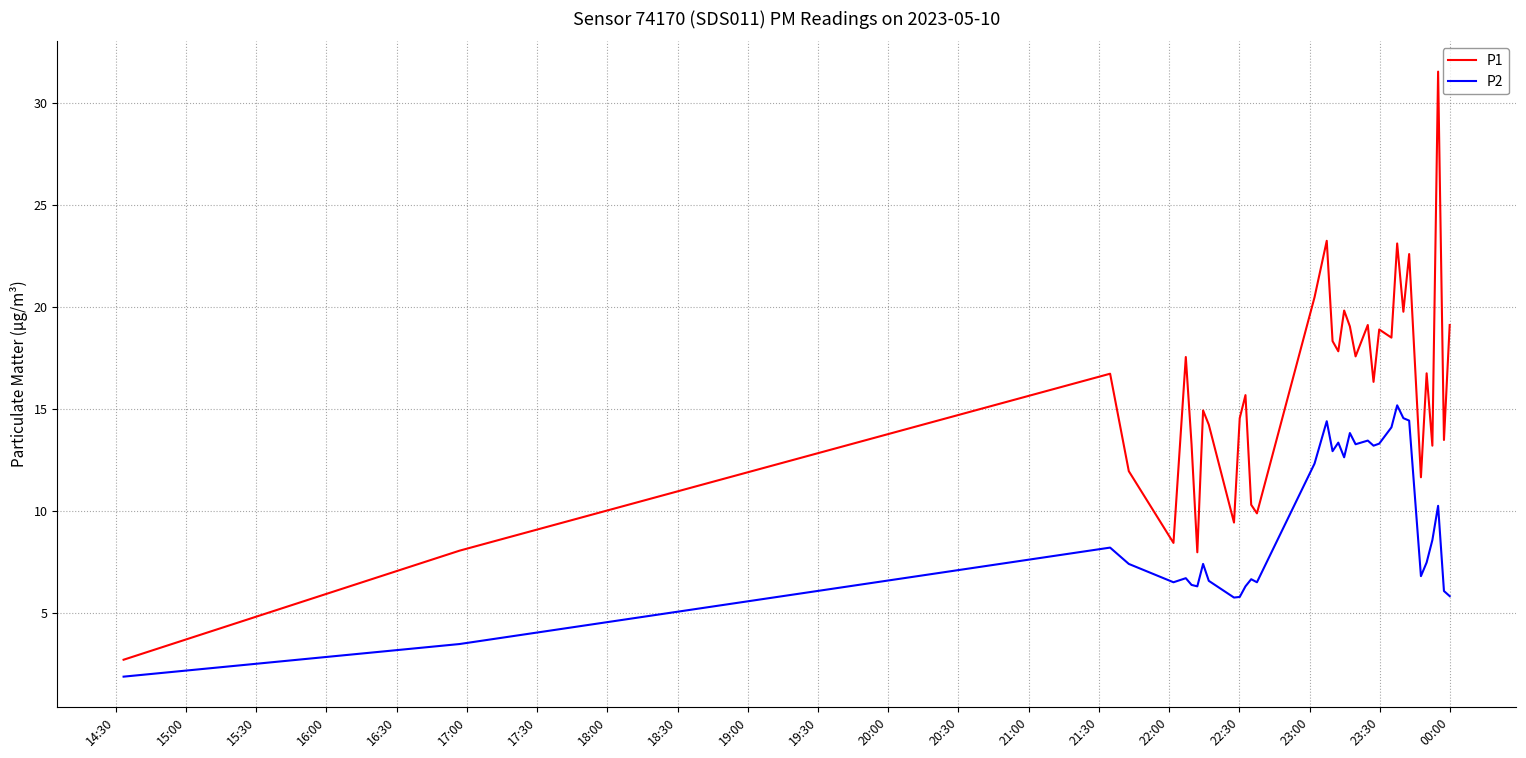

True or false: P2 and P1 intersect in this chart.

False